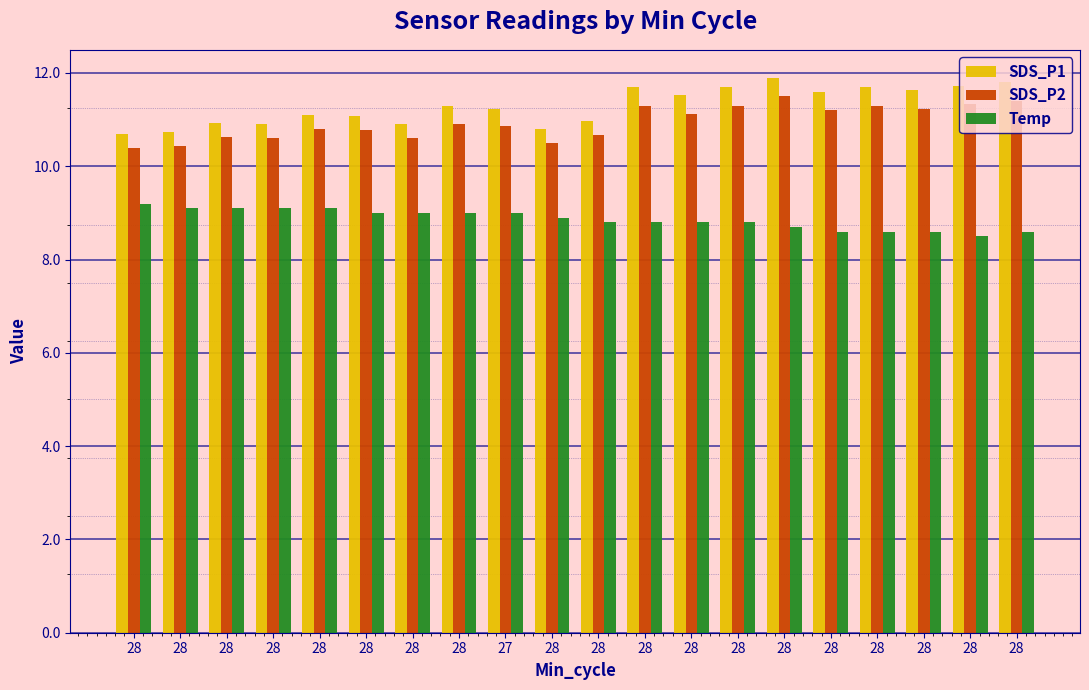

What are all the series names shown in the legend?

SDS_P1, SDS_P2, Temp